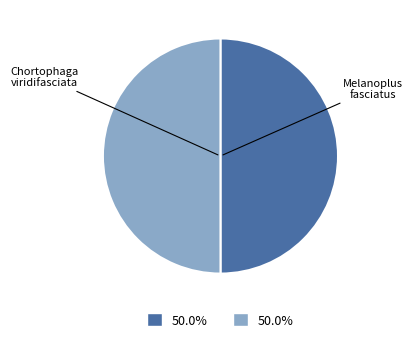

What is the majority slice?

Melanoplus fasciatus (332619)